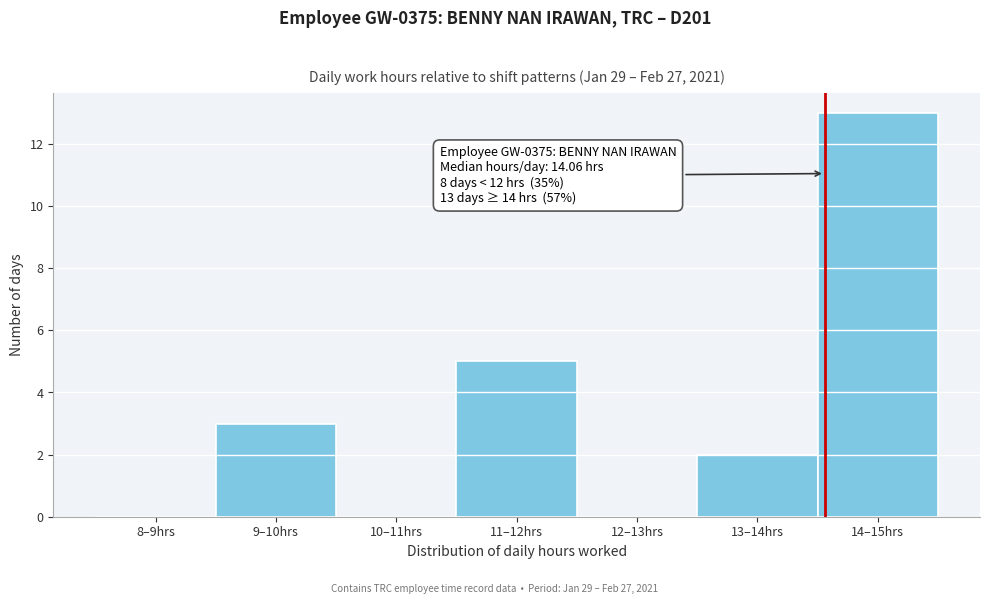

Reading right to left, list all the values displayed in this chart.

14–15hrs=13	13–14hrs=2	12–13hrs=0	11–12hrs=5	10–11hrs=0	9–10hrs=3	8–9hrs=0